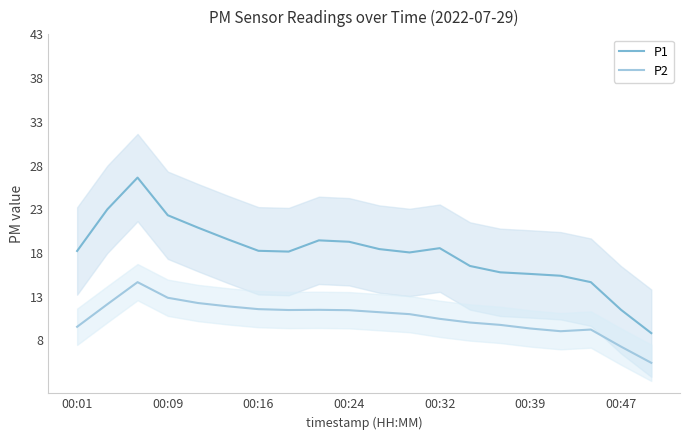

How many lines are shown in the chart?

2